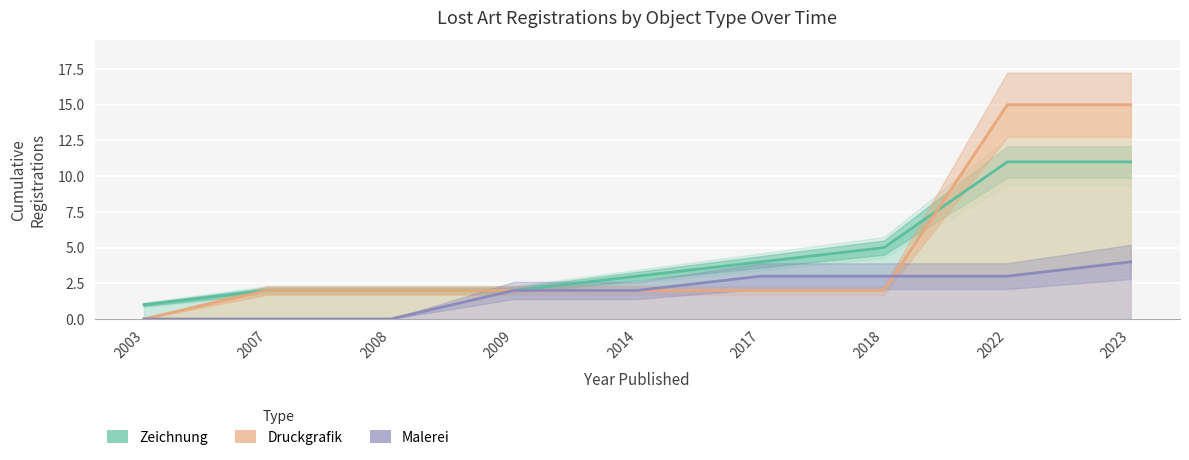

How many lines are shown in the chart?

3